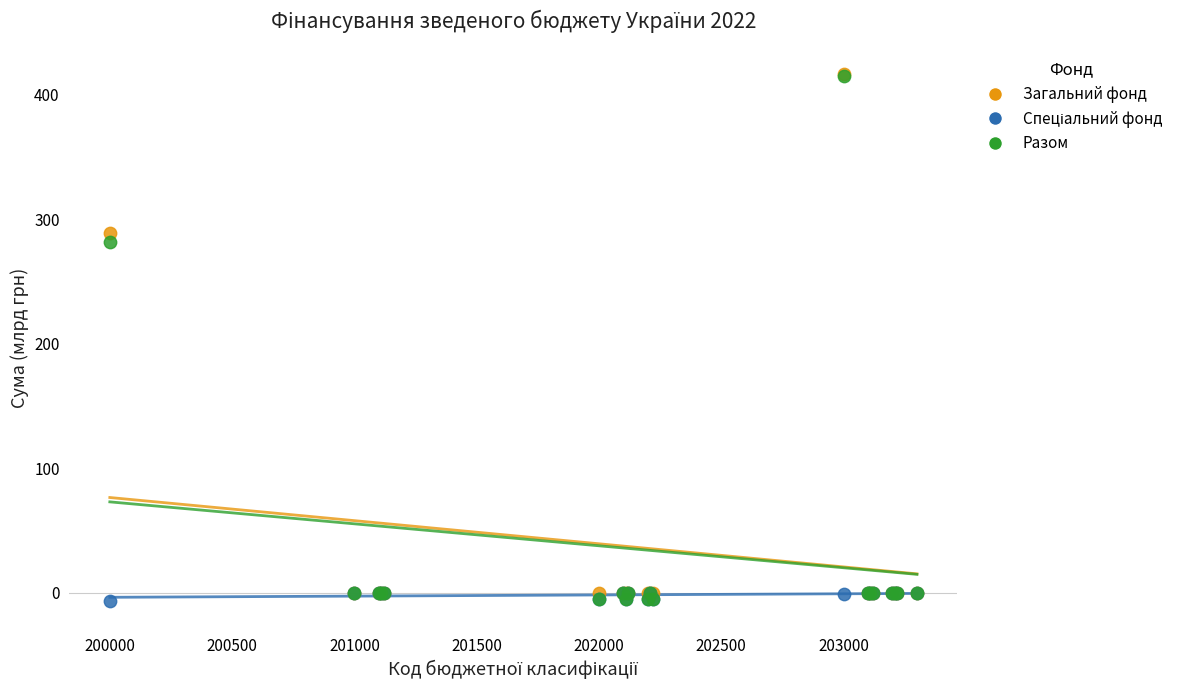

Across all series, what Y value is closest to 204?

281.8